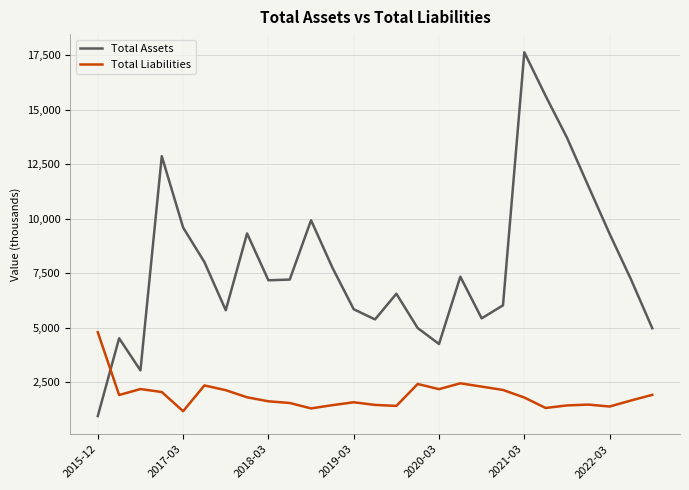

How many times do Total Liabilities and Total Assets cross each other?

1